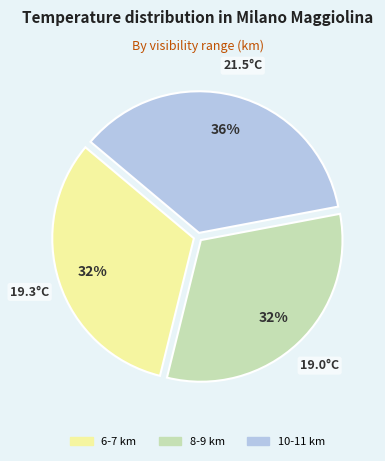

Count the number of slices in the pie.

3